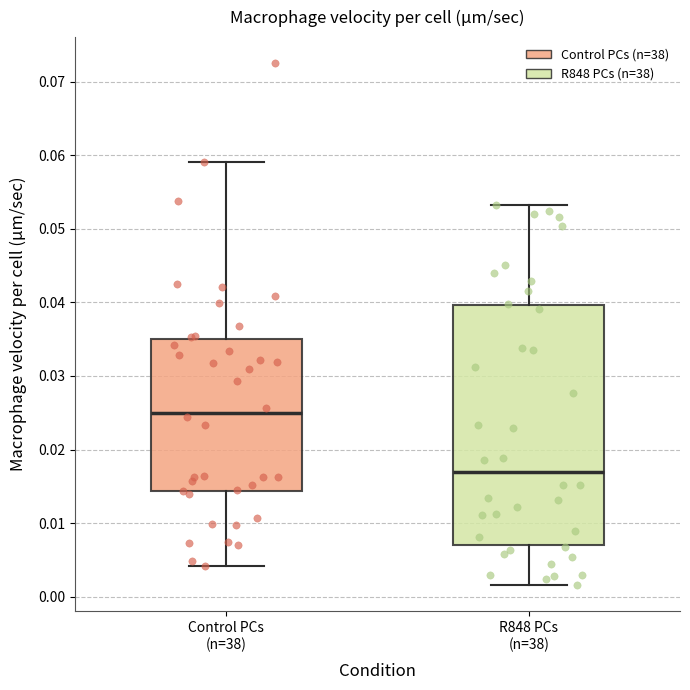

Which box's median line is the highest?

Control PCs (n=38)